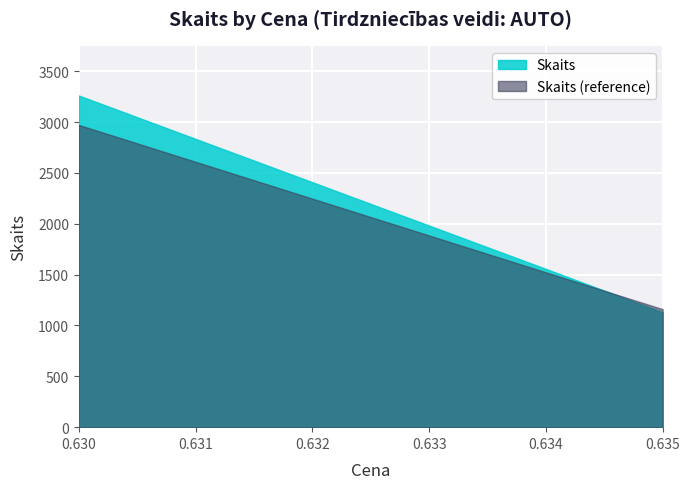

What is the lowest value of the Skaits series?

1130.0